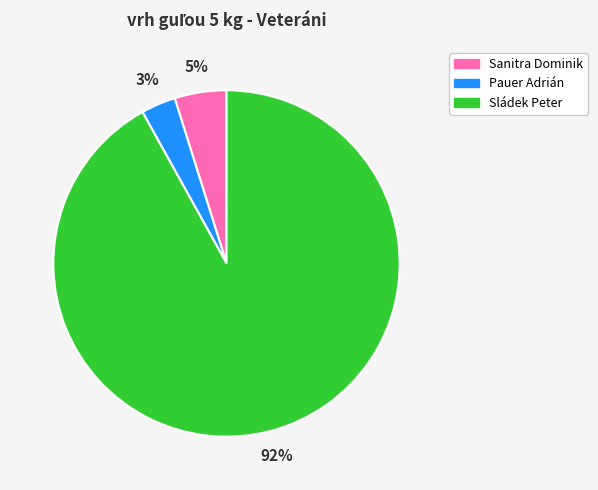

Count the number of slices in the pie.

3